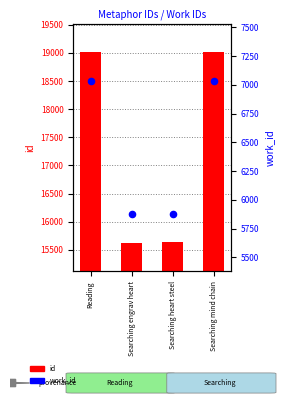

At which category is the sum across all series the highest?

Searching mind chain